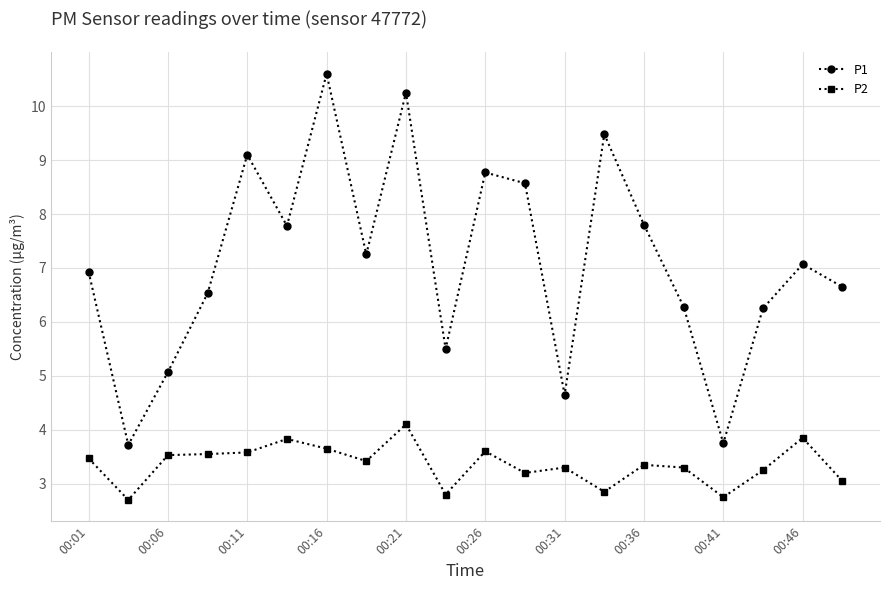

How many interior local valleys does the P1 series have?

6